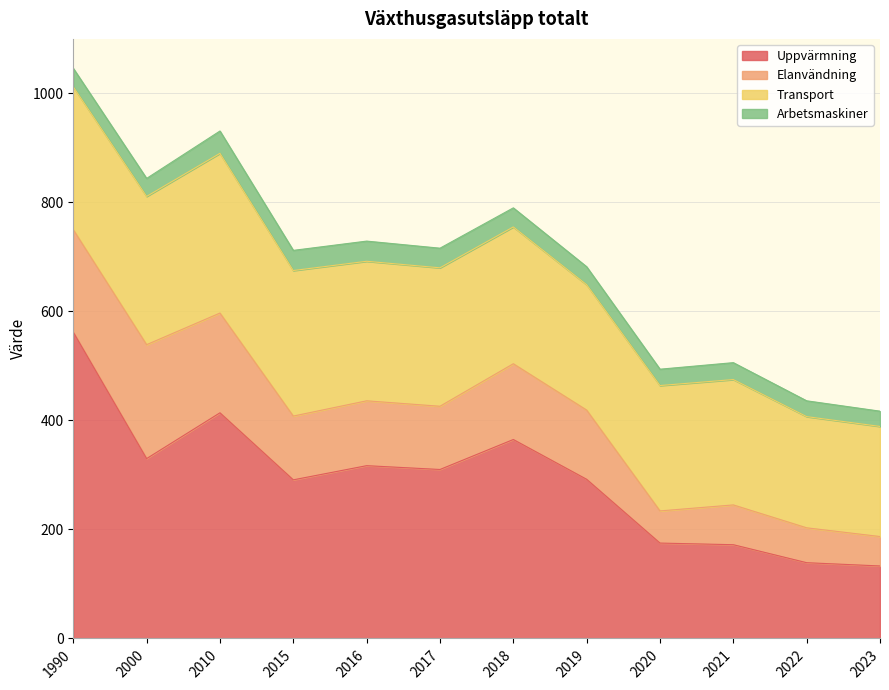

What value does the Transport series have at 2020?

230